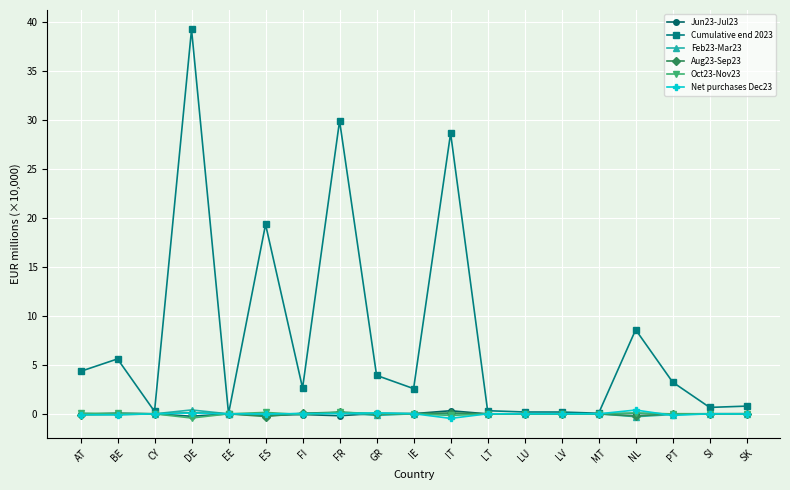

What is the label of the 9th point from the left?

GR